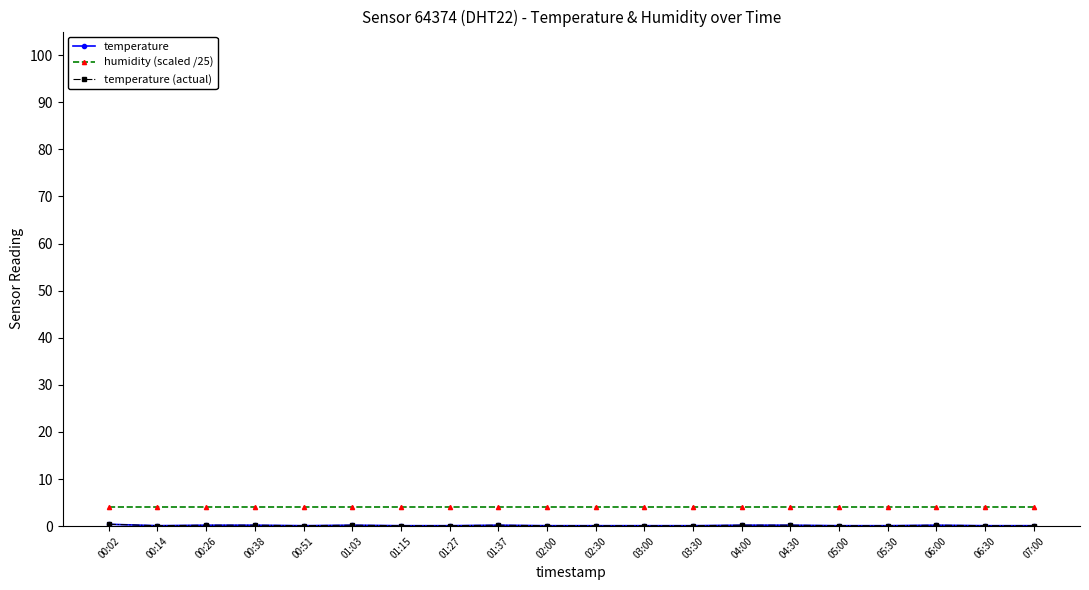

Rank the series by their maximum value, from highest to lowest.

humidity (scaled /25), temperature, temperature (actual)